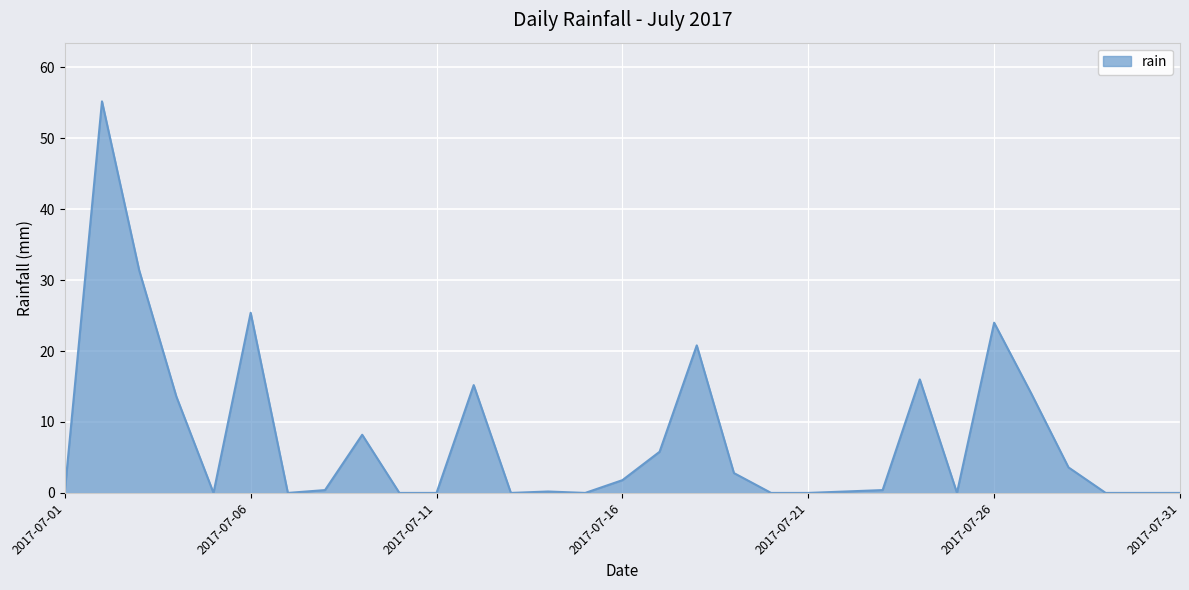

What is the difference between the maximum and minimum values?

55.2